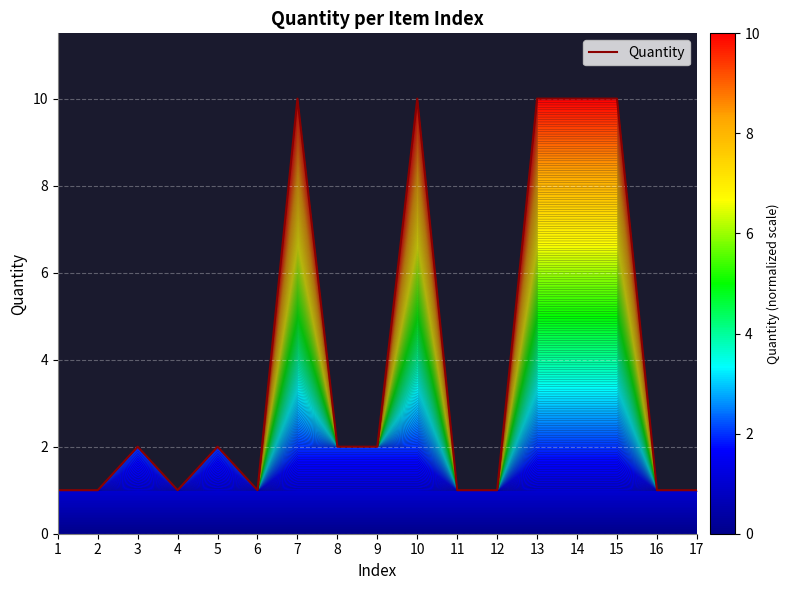

Reading right to left, list all the values displayed in this chart.

17=1	16=1	15=10	14=10	13=10	12=1	11=1	10=10	9=2	8=2	7=10	6=1	5=2	4=1	3=2	2=1	1=1